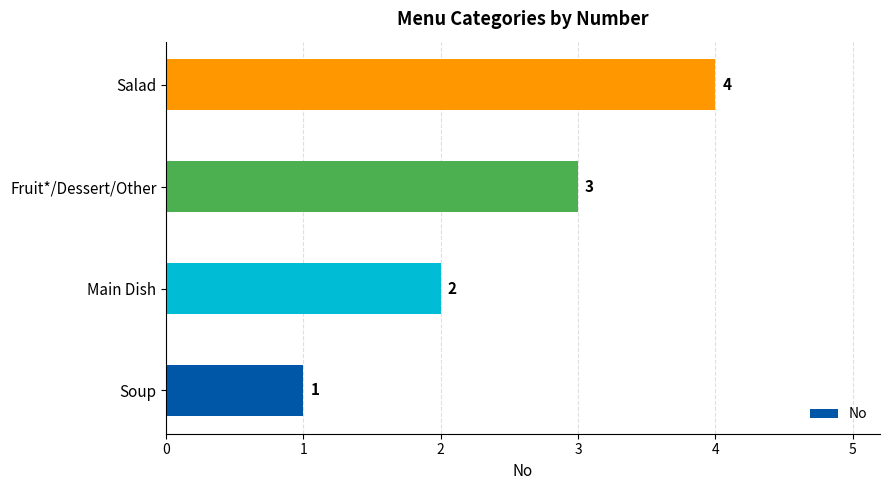

Rank the categories by value from highest to lowest.

Salad, Fruit*/Dessert/Other, Main Dish, Soup